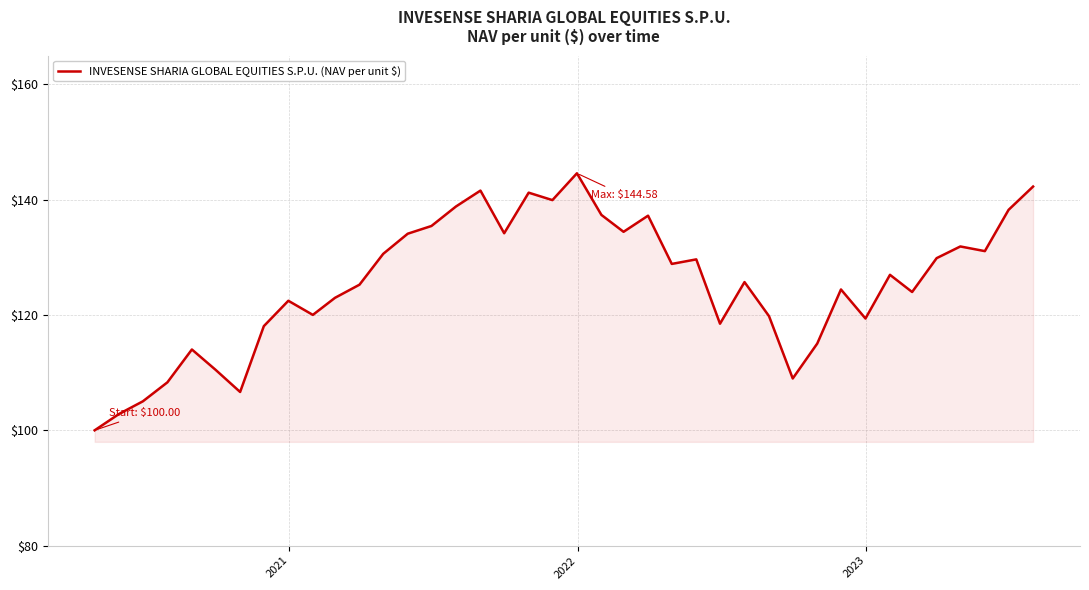

What is the smallest value displayed?

100.0